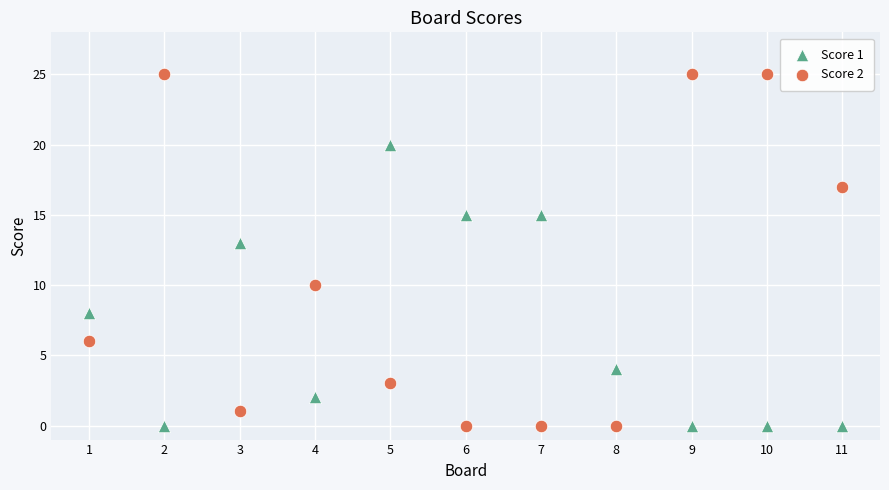

Across all series, what Y value is closest to 12?

13